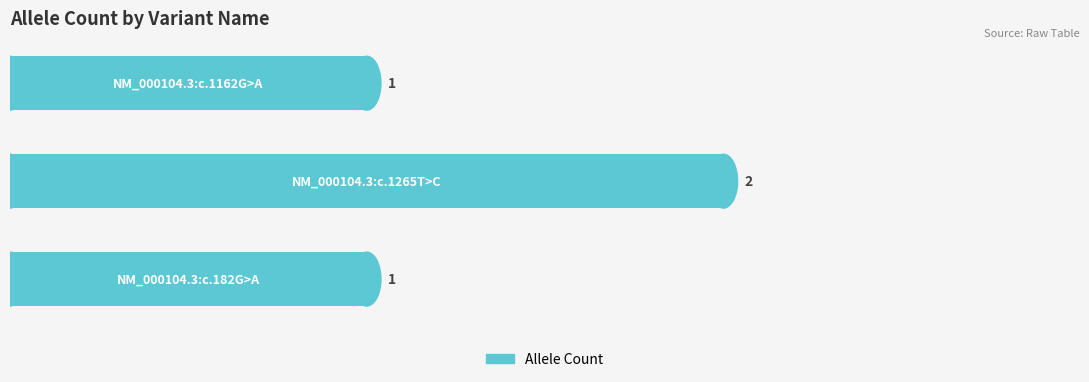

How many values are between 1 and 2?

3